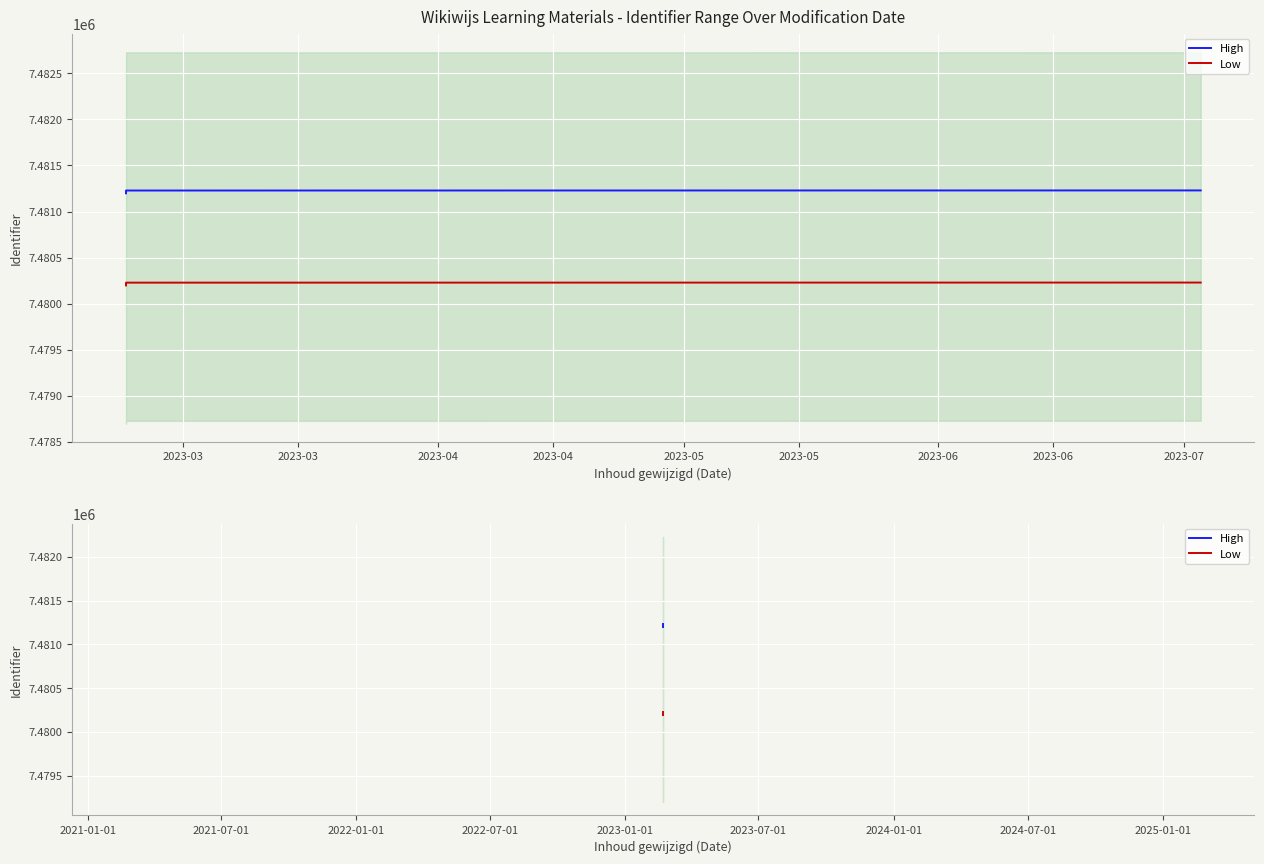

What is the sum of the High values at 2023-05 and 2023-05?

14962423